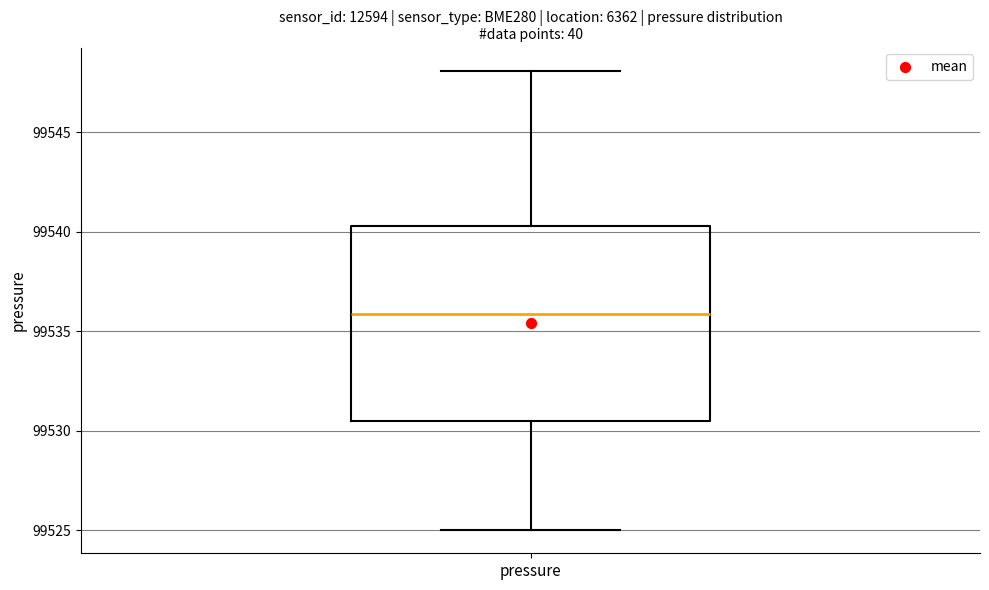

Transcribe this box plot: give where the median line is, the range the box spans, and where the two whiskers end, as read against the y-axis. The values are not printed on the chart, so give them approximately, as read against the axis.

median 99536.0, box 99530.5 to 99540.5, whiskers 99525.0 to 99548.0